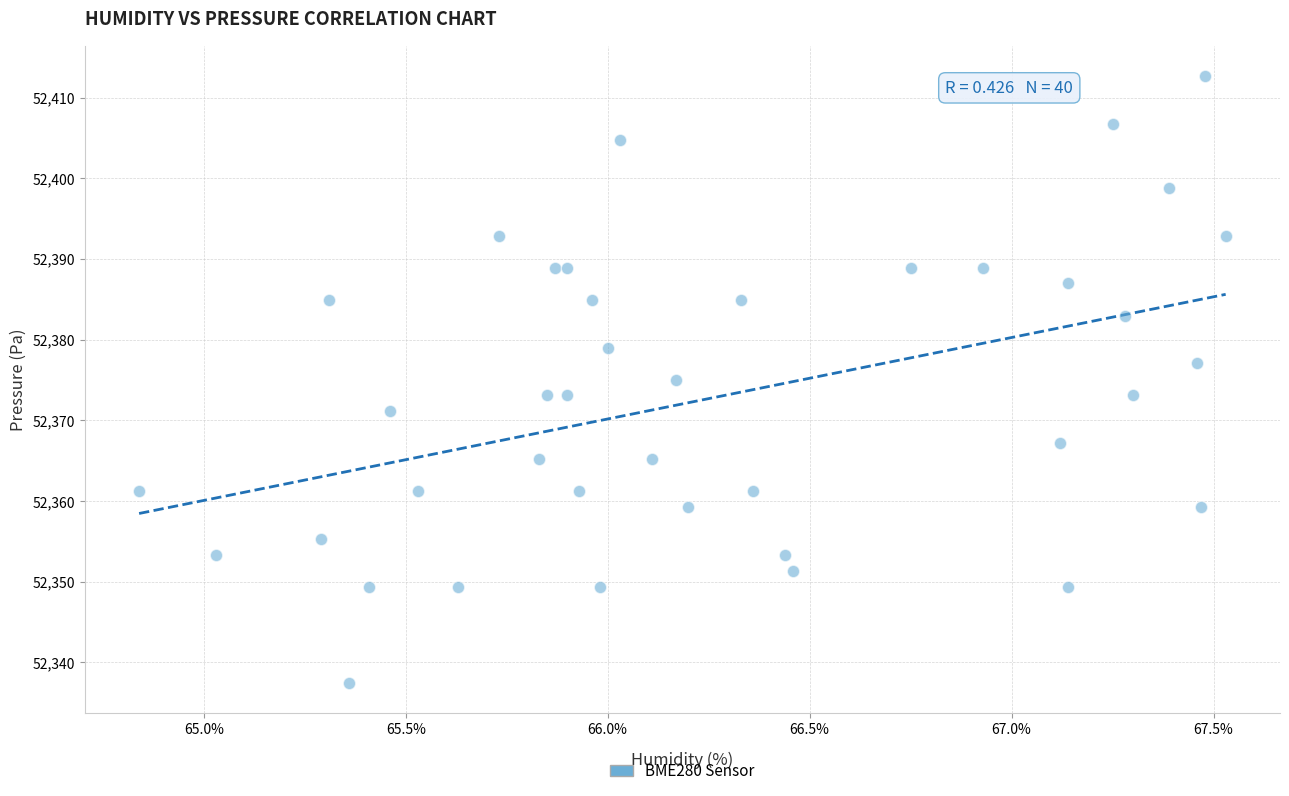

What is the range of X values (max minus min)?

2.7